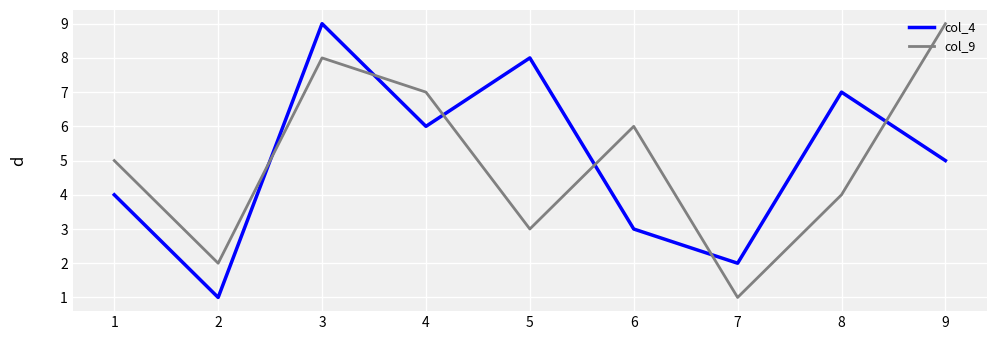

Which series changed the most between 3 and 6?

col_4